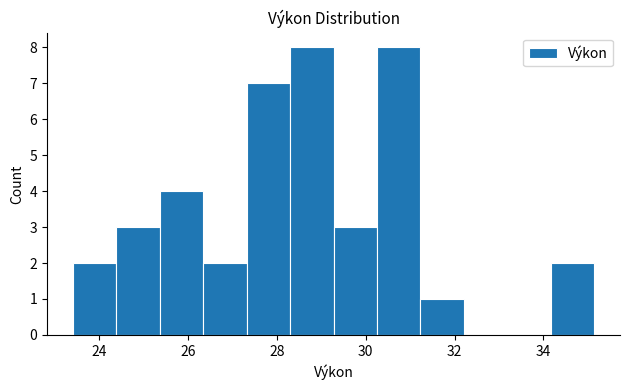

Reading left to right, list every bar in this chart as the range it spans on the x-axis followed by its height. Neither the bar edges nor the heights are printed on the chart, so give them approximately, as read against the axes.

23.4 to 24.4: 2
24.4 to 25.4: 3
25.4 to 26.4: 4
26.4 to 27.4: 2
27.4 to 28.2: 7
28.2 to 29.2: 8
29.2 to 30.2: 3
30.2 to 31.2: 8
31.2 to 32.2: 1
32.2 to 33.2: 0
33.2 to 34.2: 0
34.2 to 35.2: 2